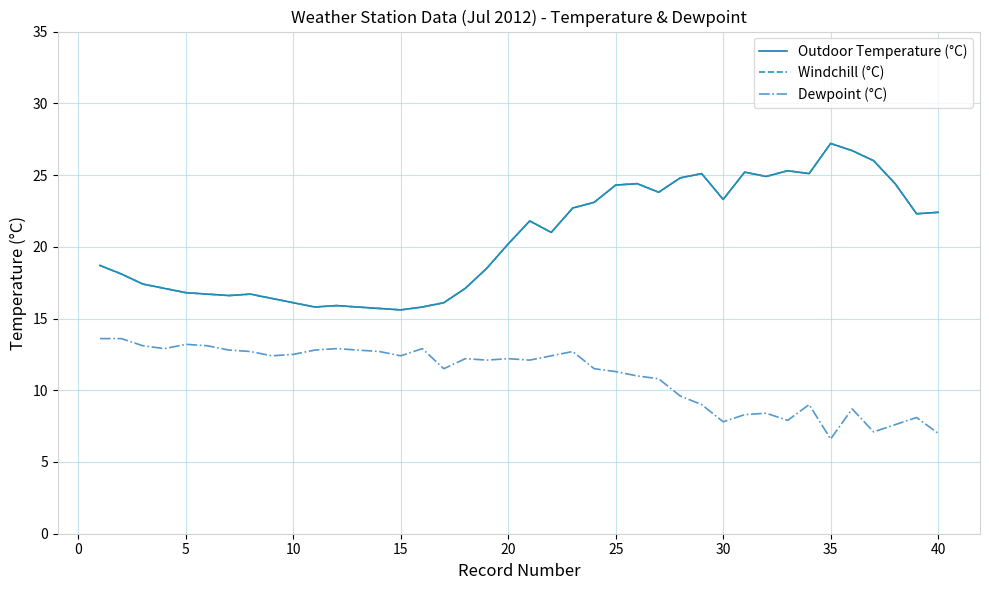

True or false: Windchill (°C) and Outdoor Temperature (°C) intersect in this chart.

False